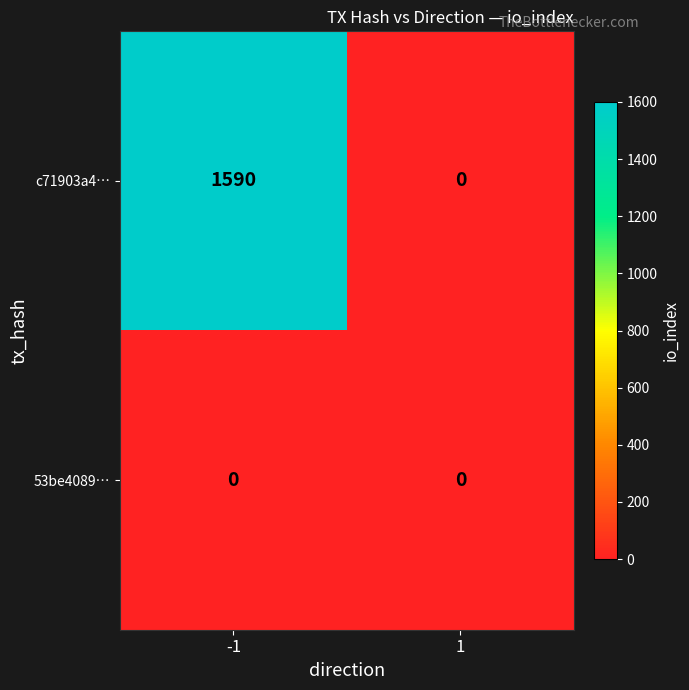

Reading left to right, extract all data points from this chart.

c71903a4…: 1590	0
53be4089…: 0	0